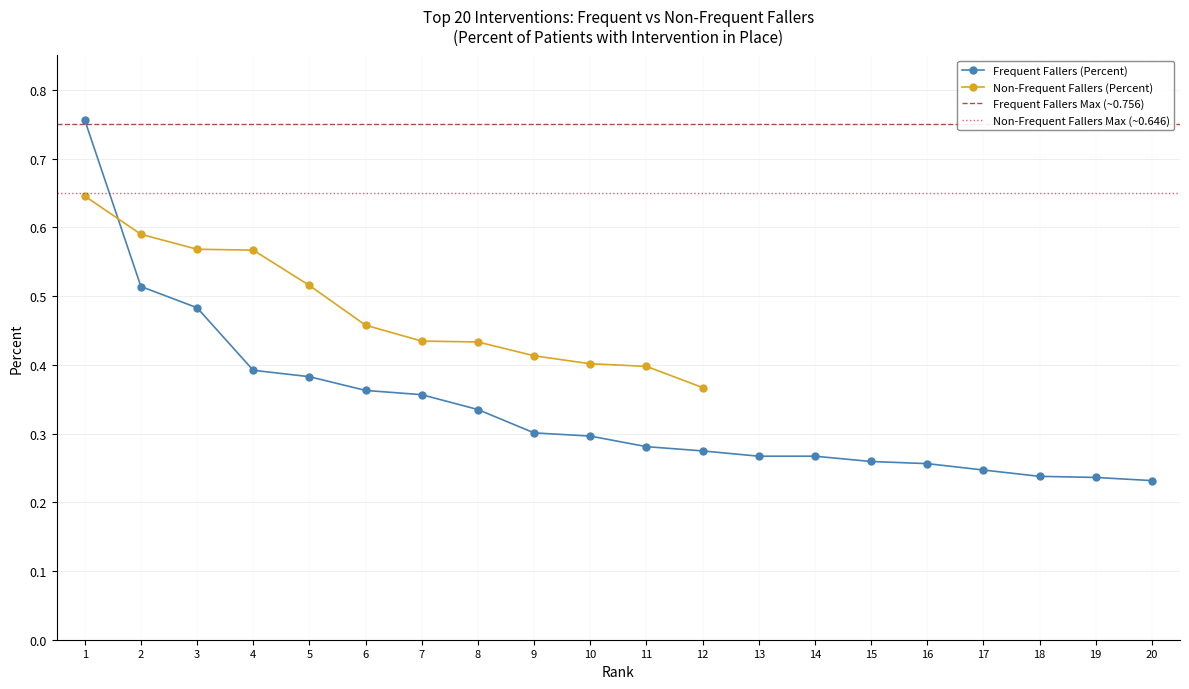

Is it true that Frequent Fallers (Percent) equals 0.2 at 10?

False